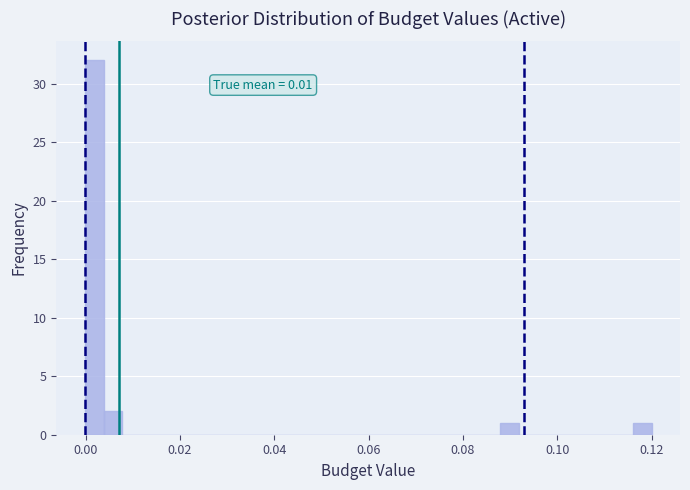

Around what value on the x-axis is the tallest bar? Give the approximate position of its centre, as read against the axis.

0.002